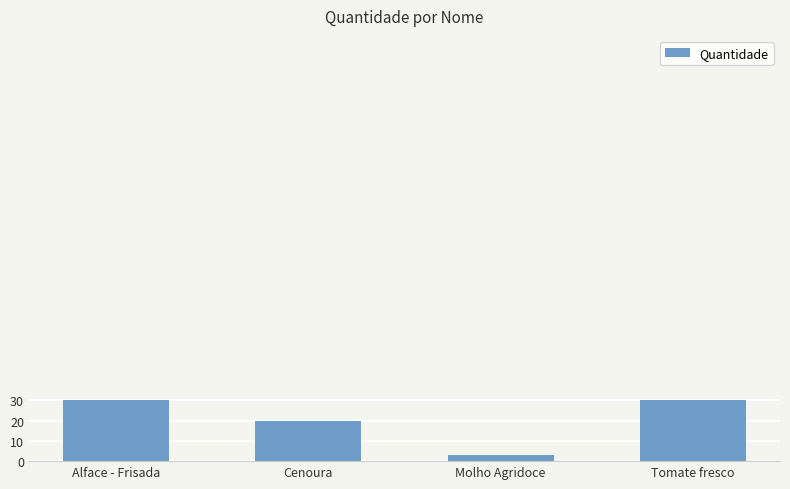

At which label is the value closest to 16?

Cenoura